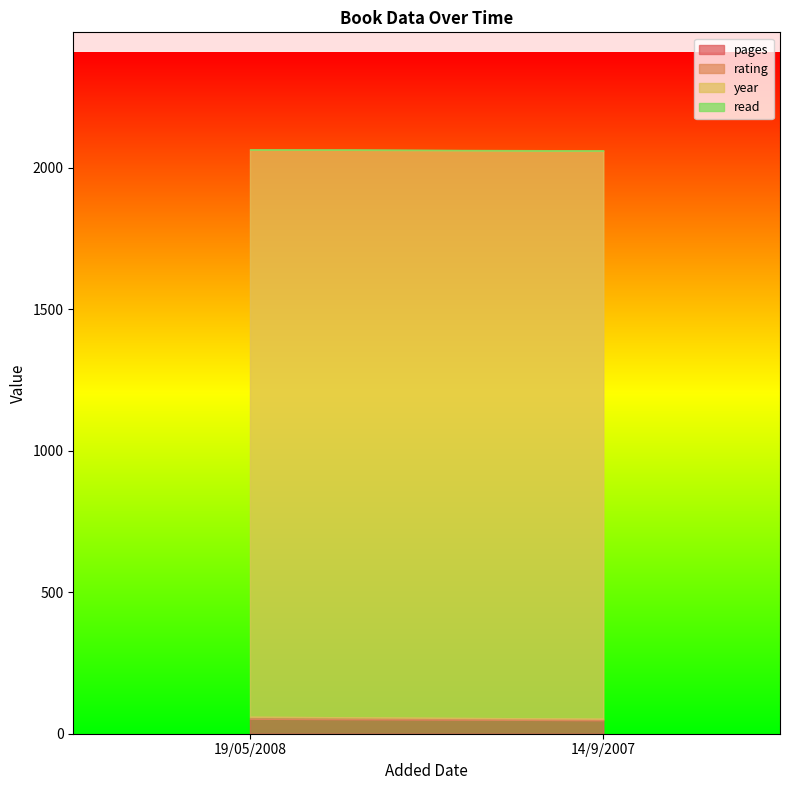

The read series shows 1 at 19/05/2008. True or false?

True